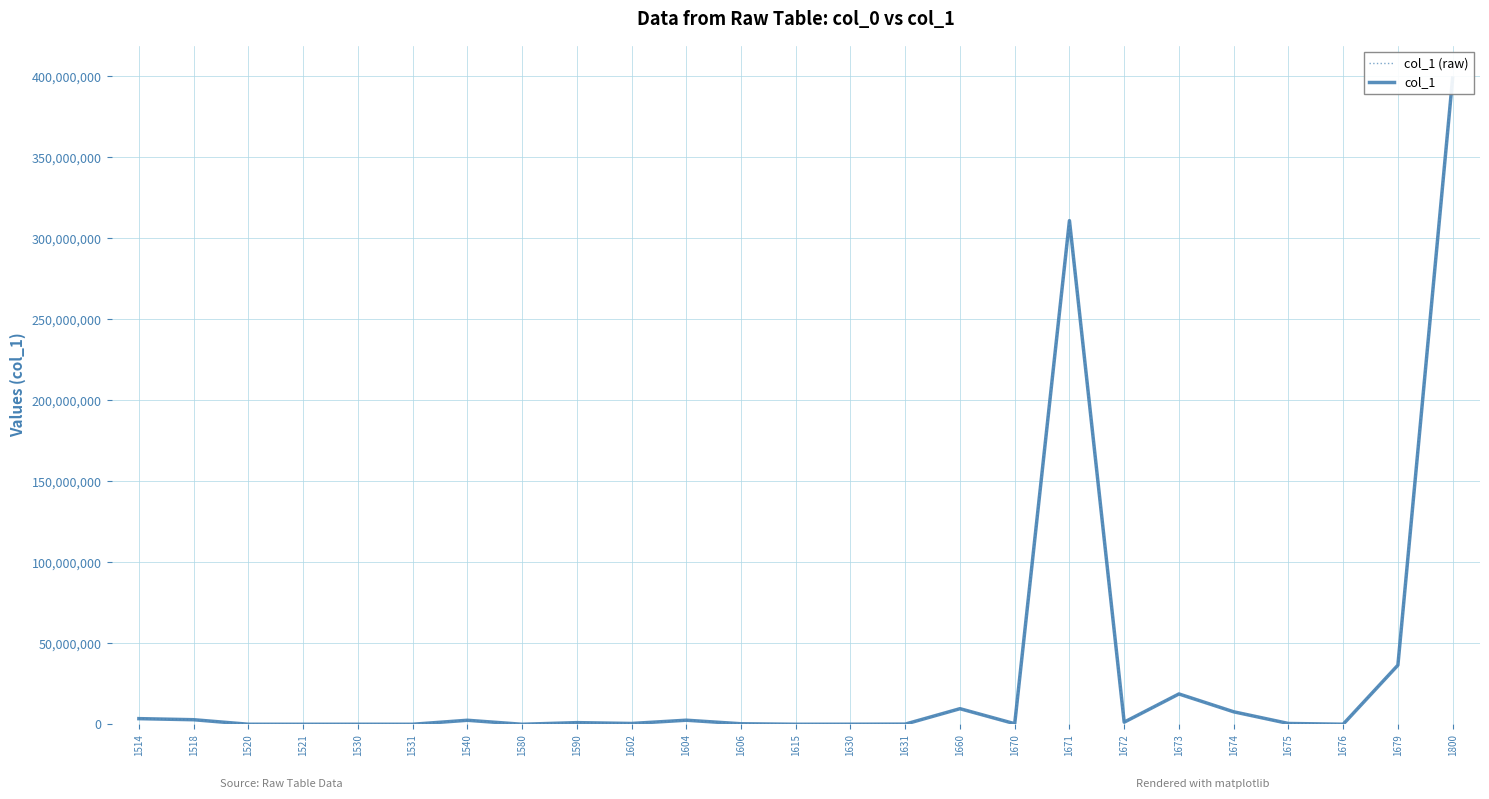

Is it true that col_1 equals 589140.0 at 1672?

False